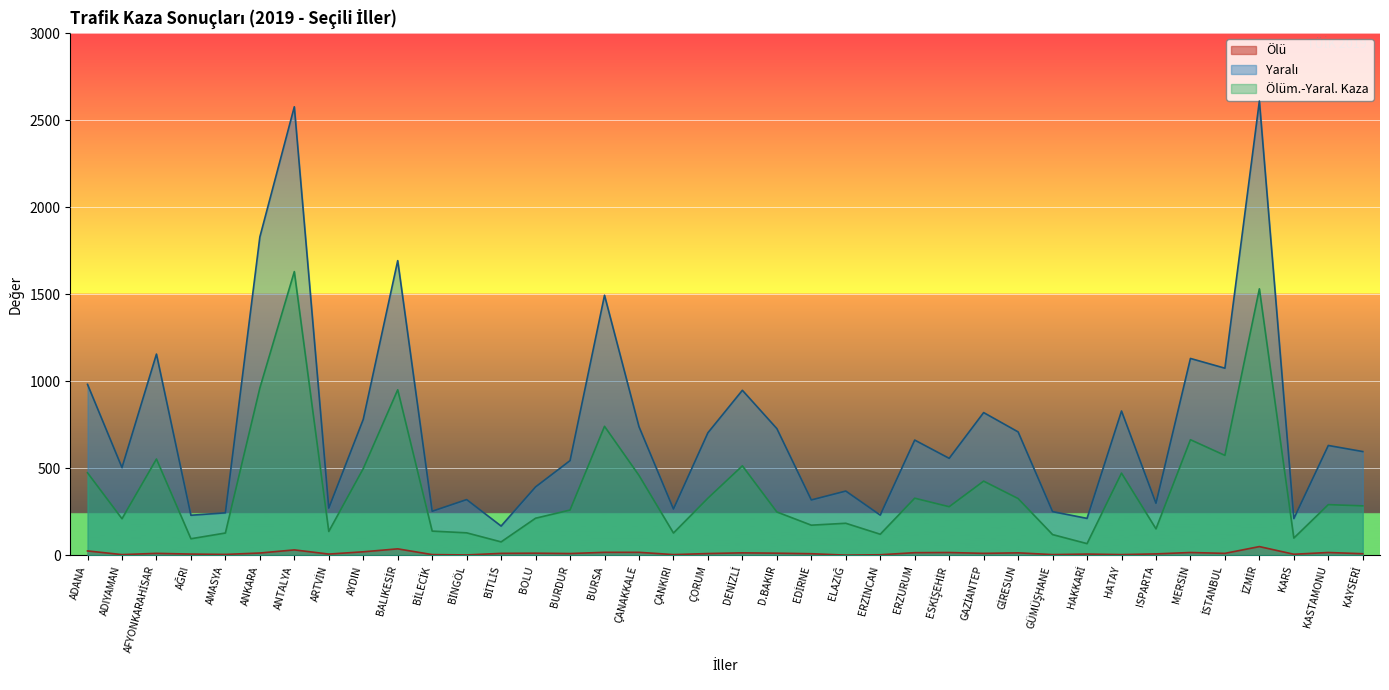

Reading right to left, list all the values displayed in this chart.

Ölü: 9	16	6	50	11	16	8	4	7	4	14	11	16	15	3	1	9	12	14	10	4	17	17	10	12	11	2	4	37	20	7	31	13	5	7	11	4	25
Yaralı: 596	631	211	2610	1075	1131	299	829	212	251	709	820	557	662	231	369	318	728	948	704	266	739	1494	544	393	168	320	253	1693	781	271	2577	1829	244	230	1156	504	982
Ölüm.-Yaral. Kaza: 284	291	99	1531	574	664	152	472	67	119	326	426	279	328	121	184	173	249	514	328	128	459	741	260	213	77	129	139	951	498	137	1630	961	128	95	553	210	474